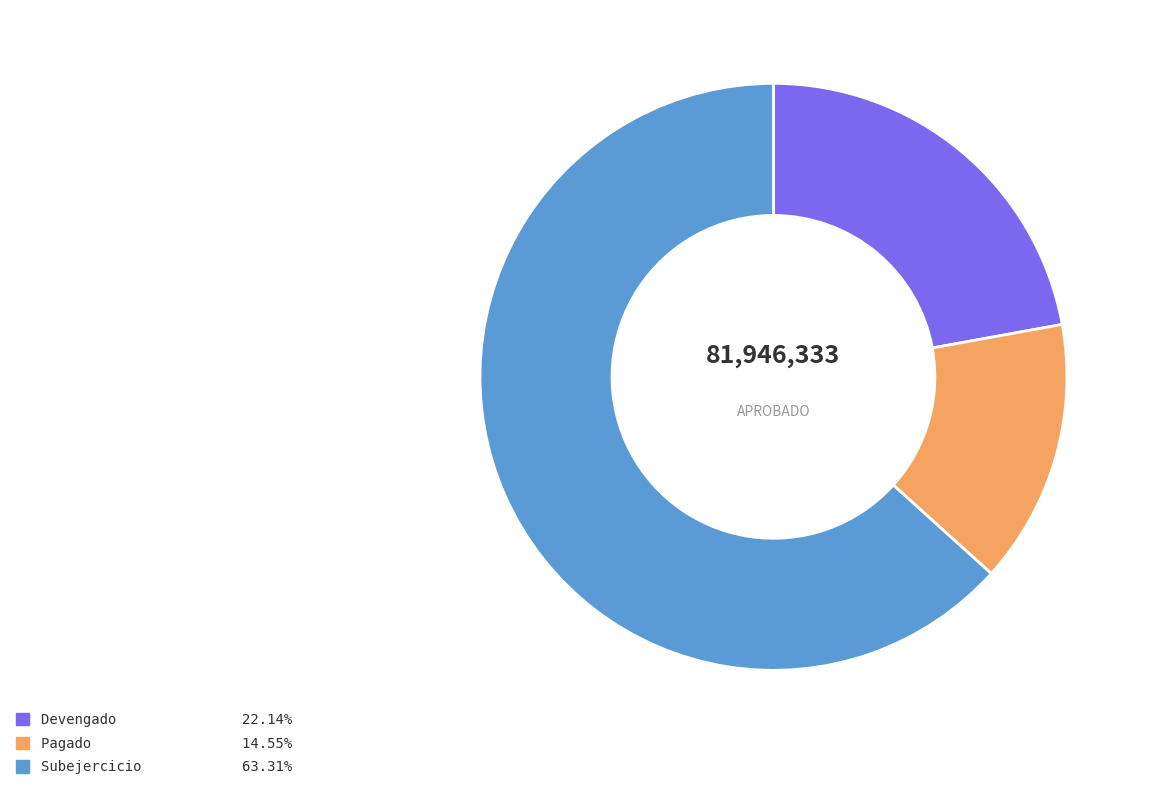

Which has a higher value, Subejercicio or Devengado?

Subejercicio